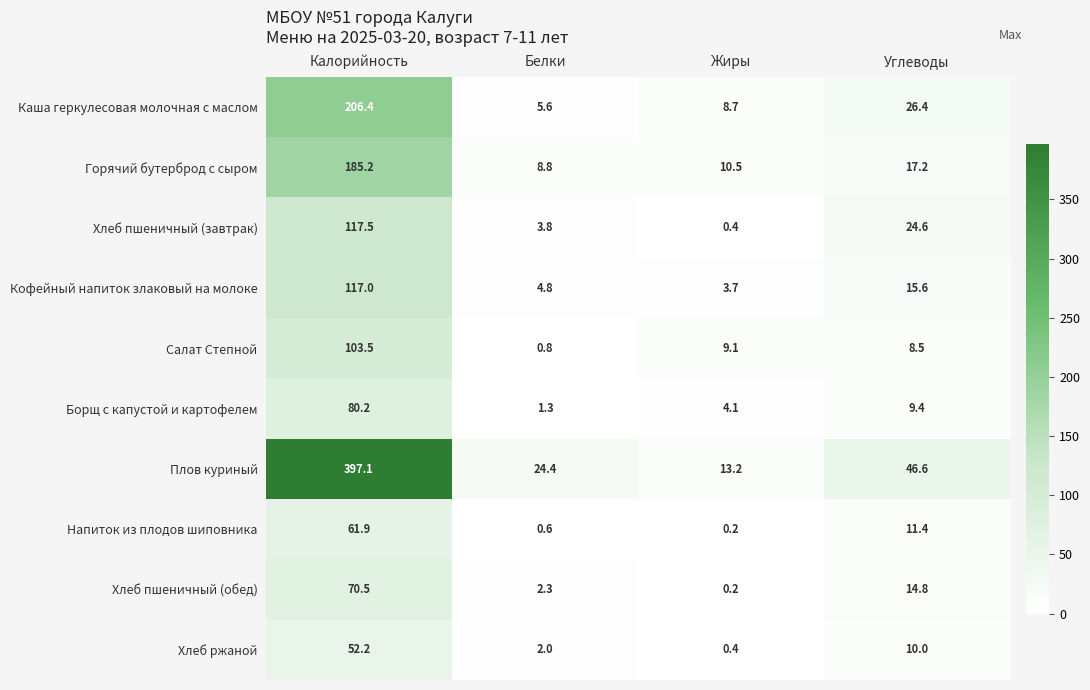

How many values in the Горячий бутерброд с сыром series exceed 17?

2